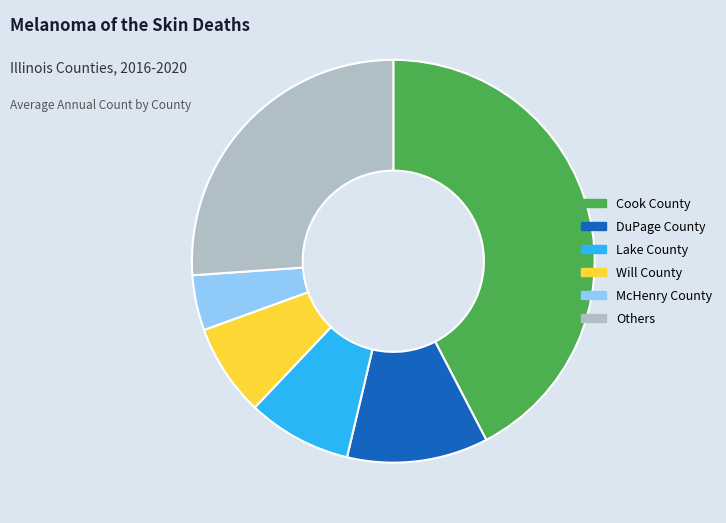

What is the ratio of the value at DuPage County to the value at McHenry County?

2.6